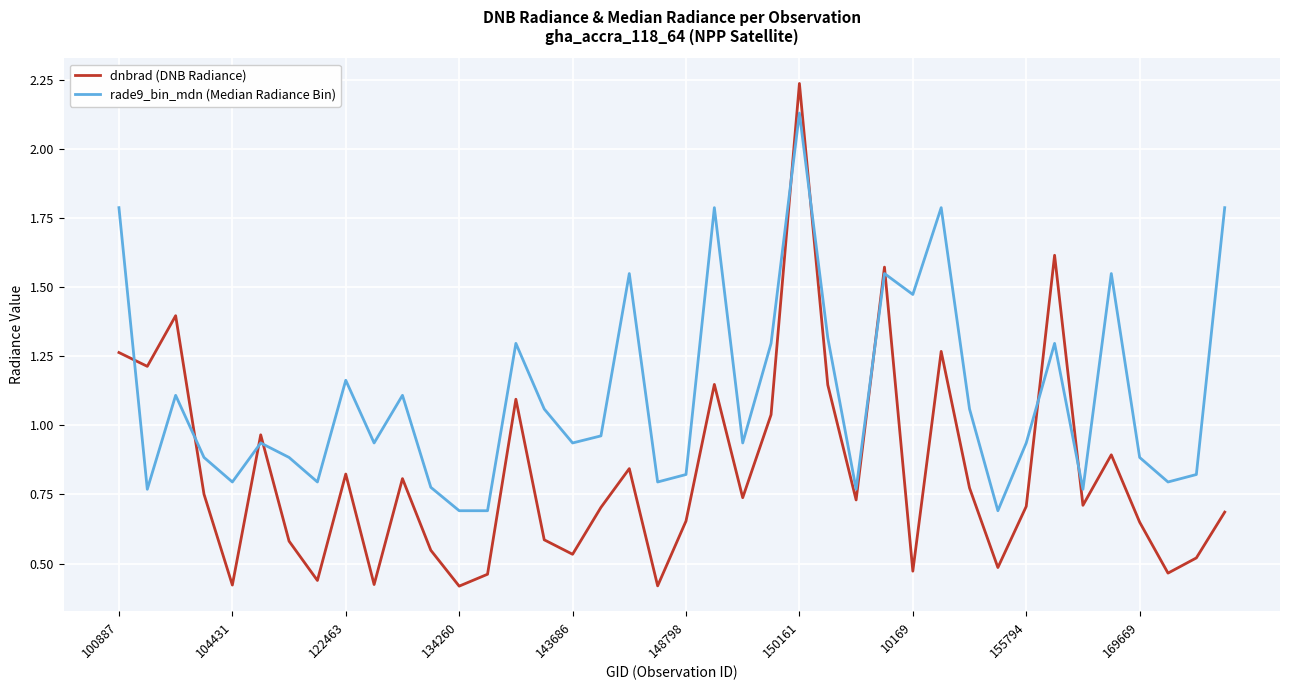

Which series ends up on top after the final intersection of rade9_bin_mdn (Median Radiance Bin) and dnbrad (DNB Radiance)?

rade9_bin_mdn (Median Radiance Bin)